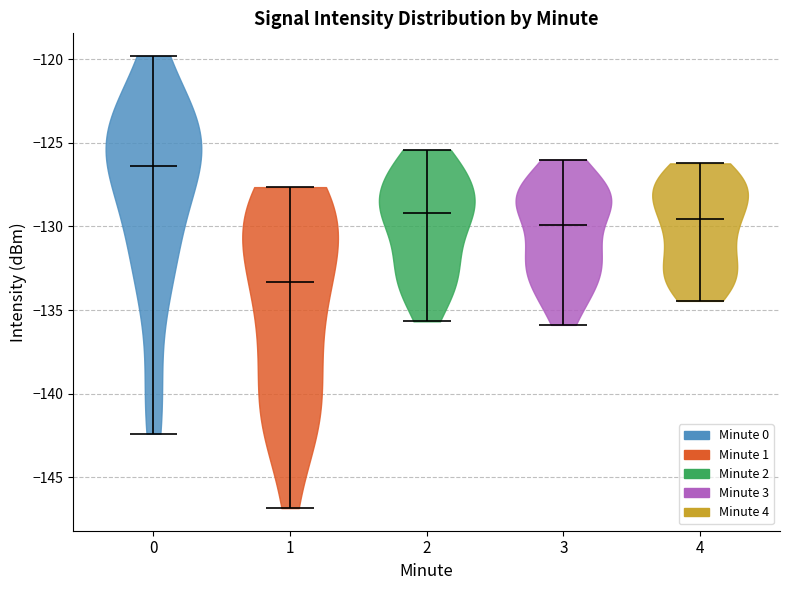

Reading left to right, read every violin against the y-axis: where its median line is, and the lowest and highest points it reaches. The values are not printed on the chart, so give them approximately, as read against the axis.

0: median line -126.5, lowest point -142.5, highest point -120.0
1: median line -133.5, lowest point -147.0, highest point -127.5
2: median line -129.0, lowest point -135.5, highest point -125.5
3: median line -130.0, lowest point -136.0, highest point -126.0
4: median line -129.5, lowest point -134.5, highest point -126.0